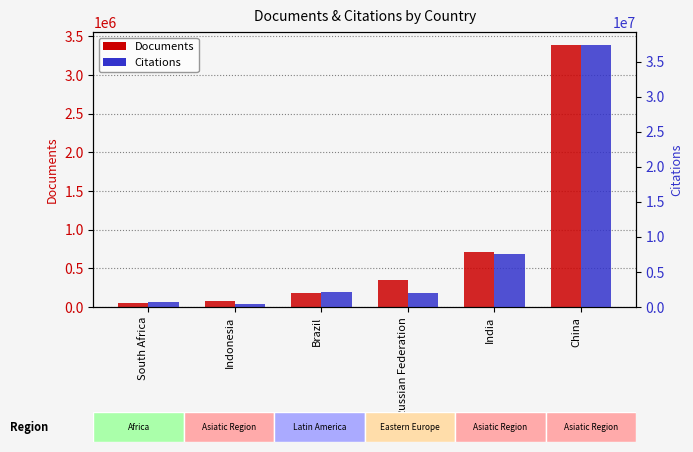

How many data points in Citations are less than 2178271?

3